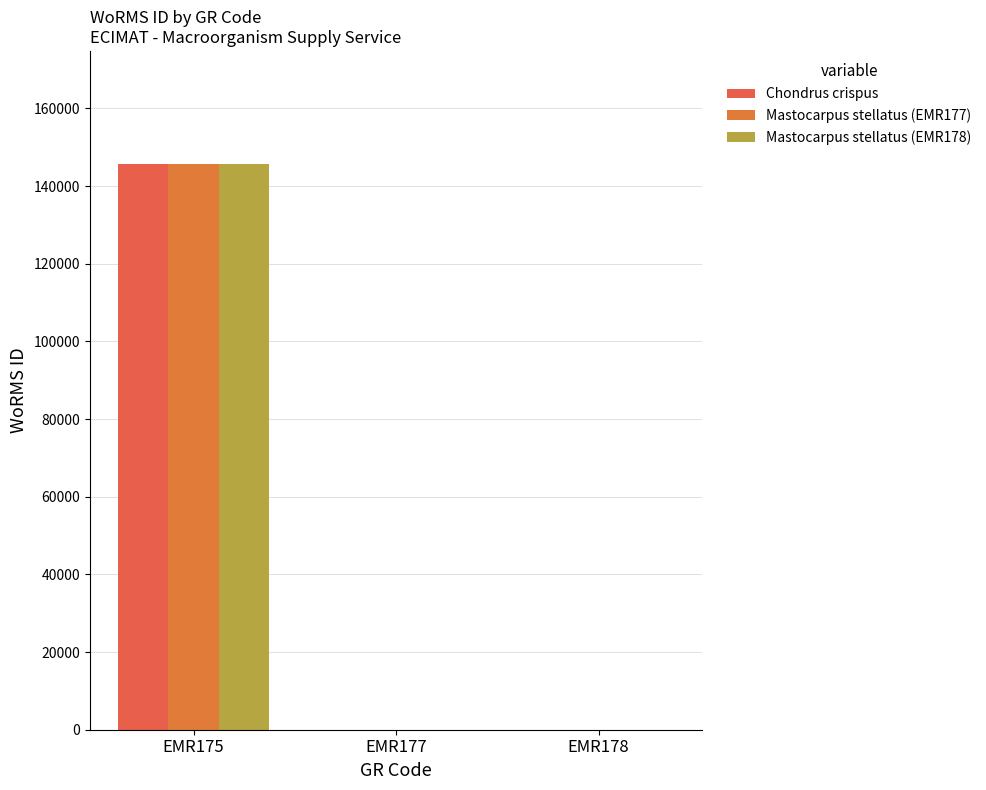

The value of Chondrus crispus at EMR178 is 67142. True or false?

False